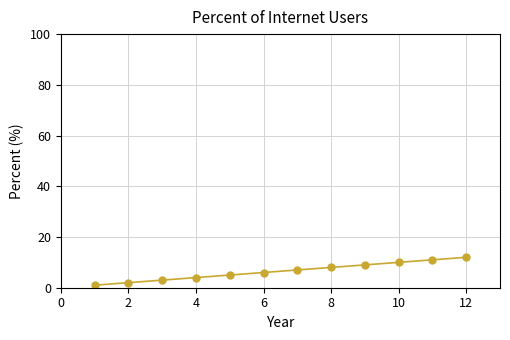

What is the maximum value shown in the chart?

12